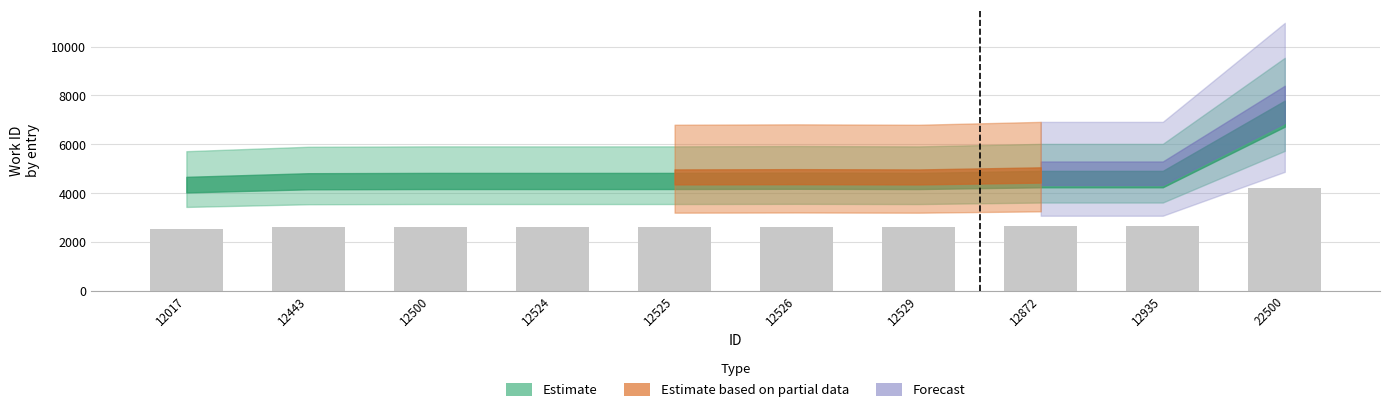

Which label corresponds to the largest value in the chart?

22500